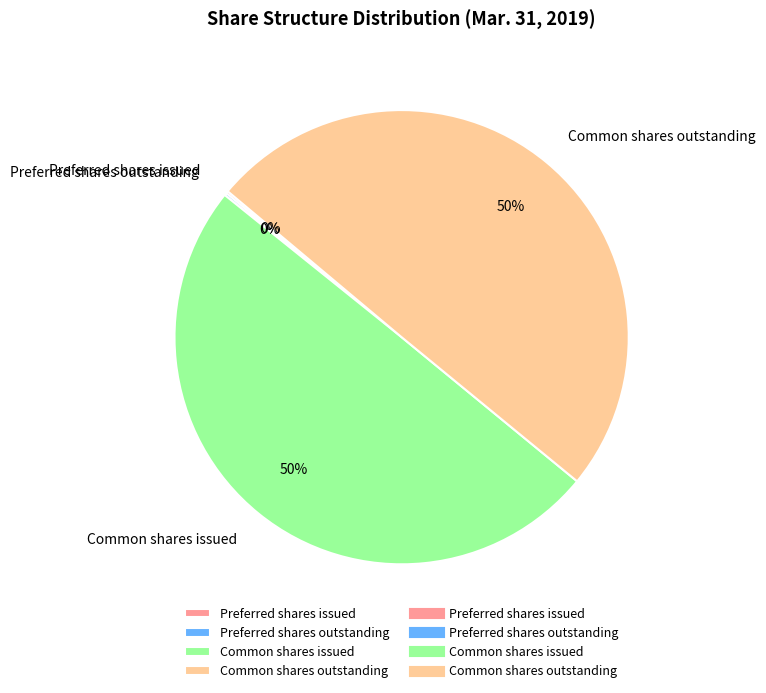

To the nearest percent, what is the difference between the largest and smallest slice percentages?

50%